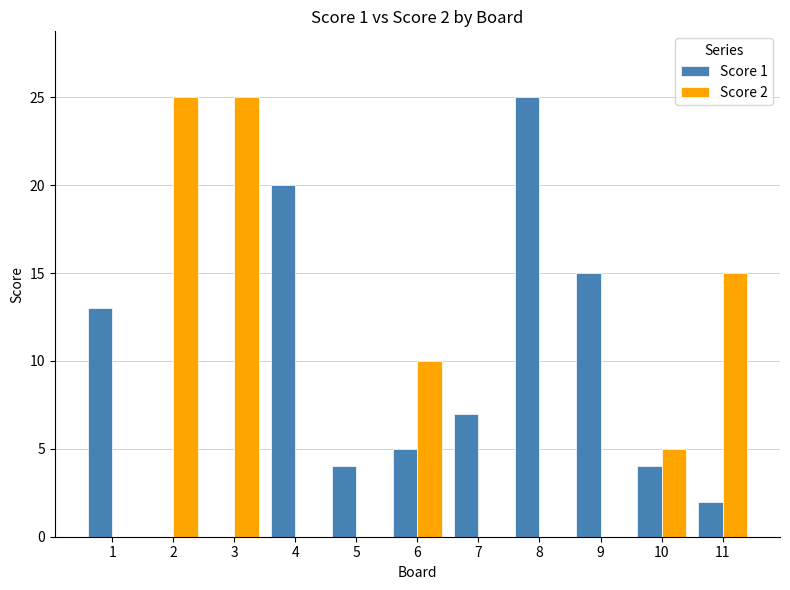

Reading left to right, what are all the values shown in this chart?

Score 1: 13	0	0	20	4	5	7	25	15	4	2
Score 2: 0	25	25	0	0	10	0	0	0	5	15